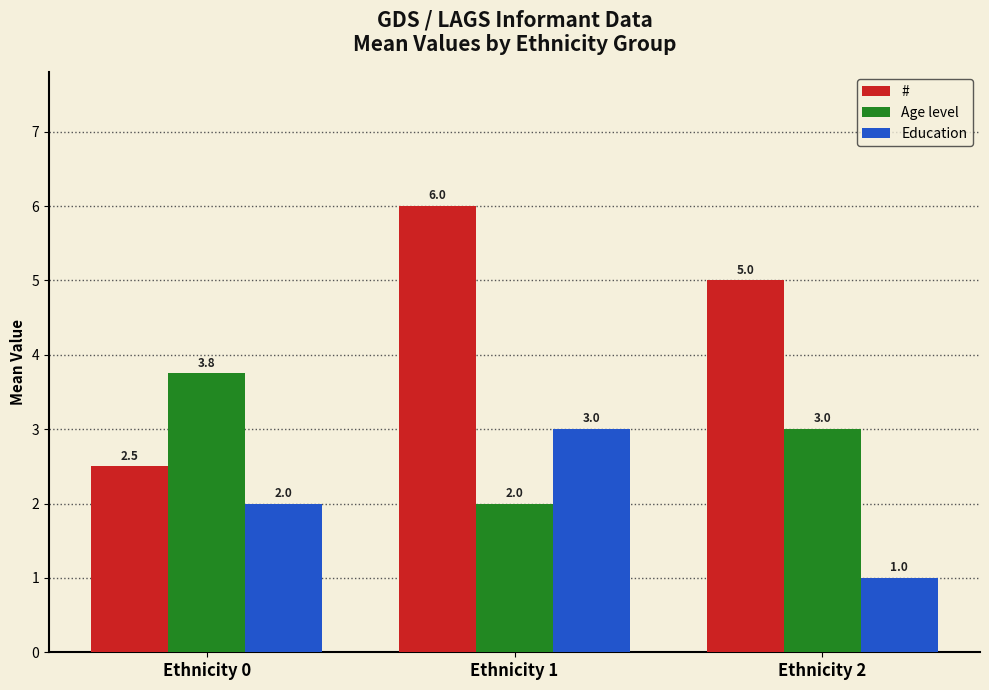

What is the value of the Age level bar at the 1st from the left?

3.8